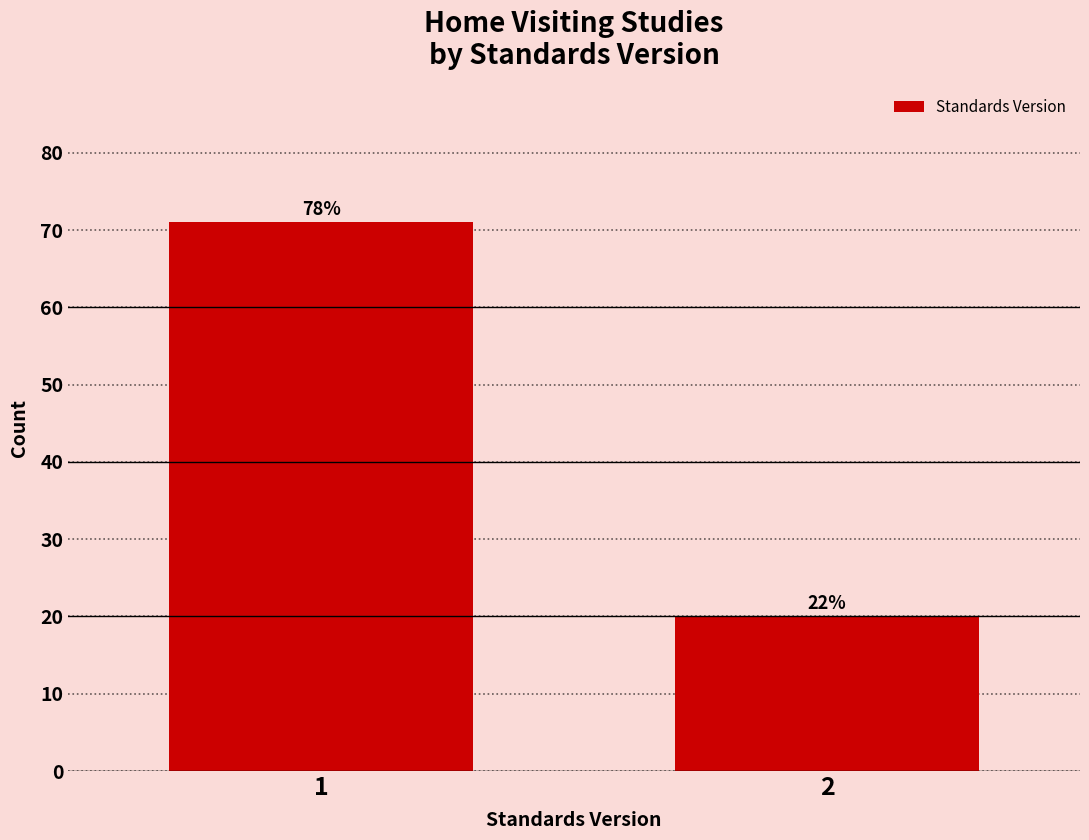

How many bars are there in total?

2